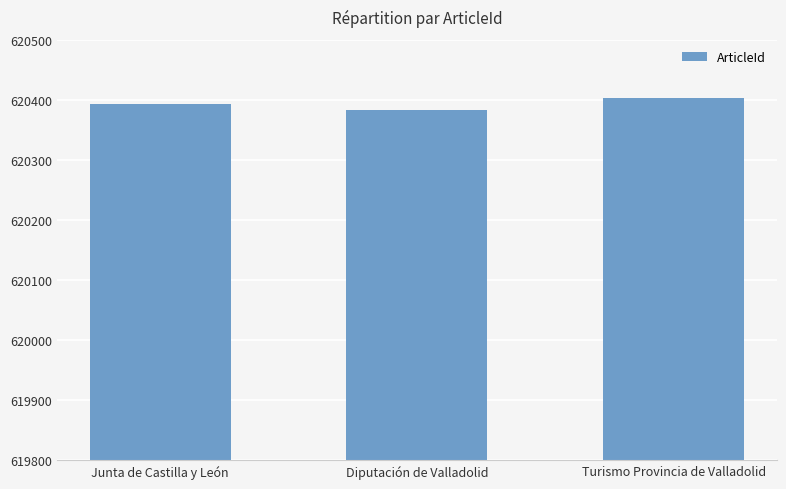

Count the values in the range 620383 to 620403.

3